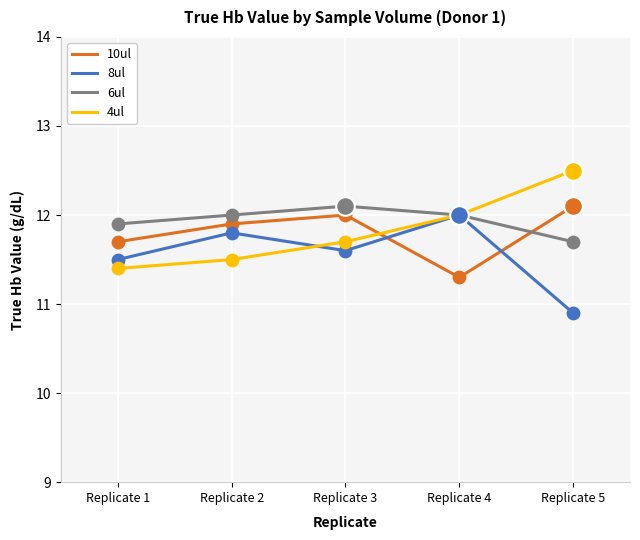

Is the value of 10ul at Replicate 1 greater than the value of 4ul at Replicate 4?

No